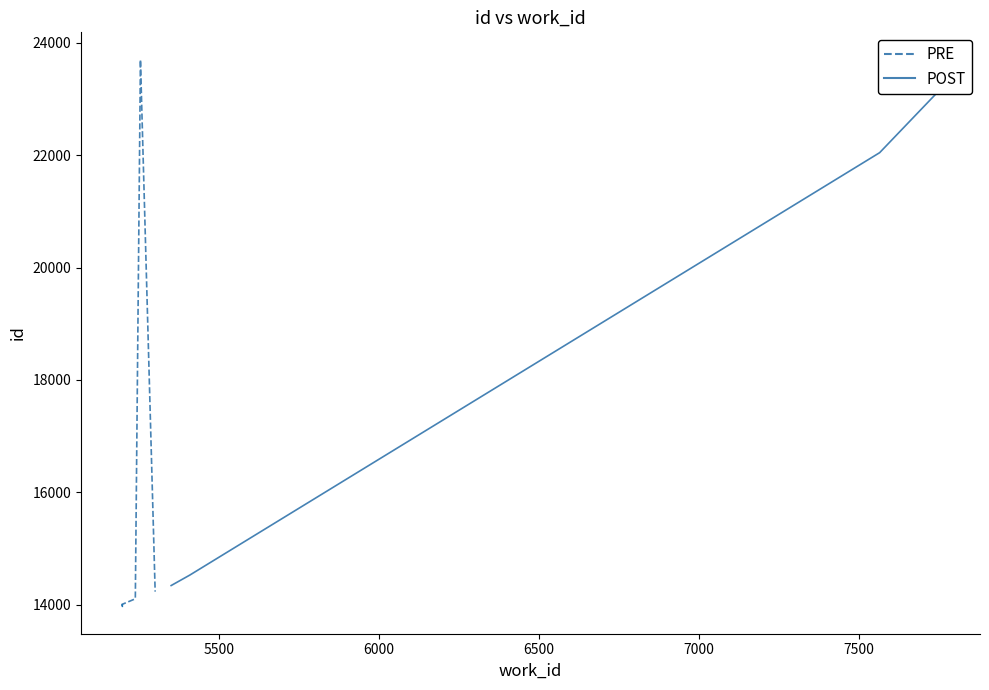

At which label is id closest to 18834?

7566